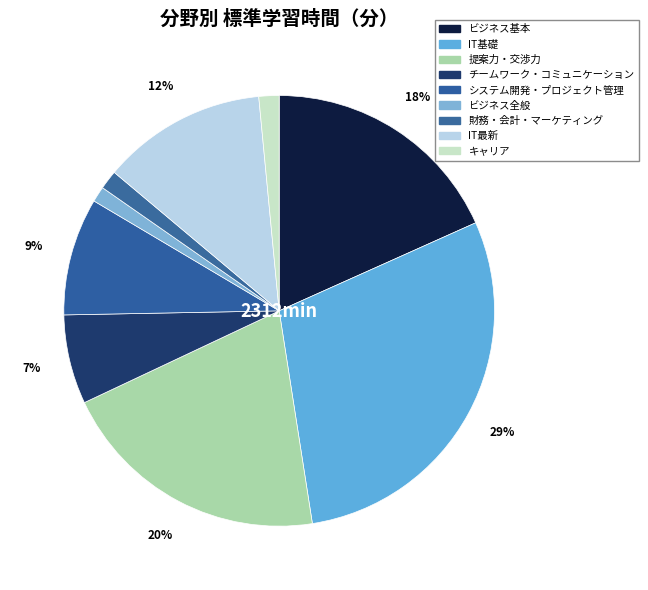

Count the number of slices in the pie.

9